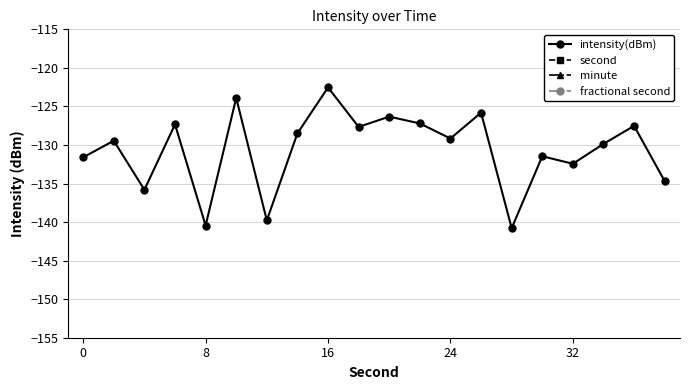

What is the lowest value of the intensity(dBm) series?

-140.8